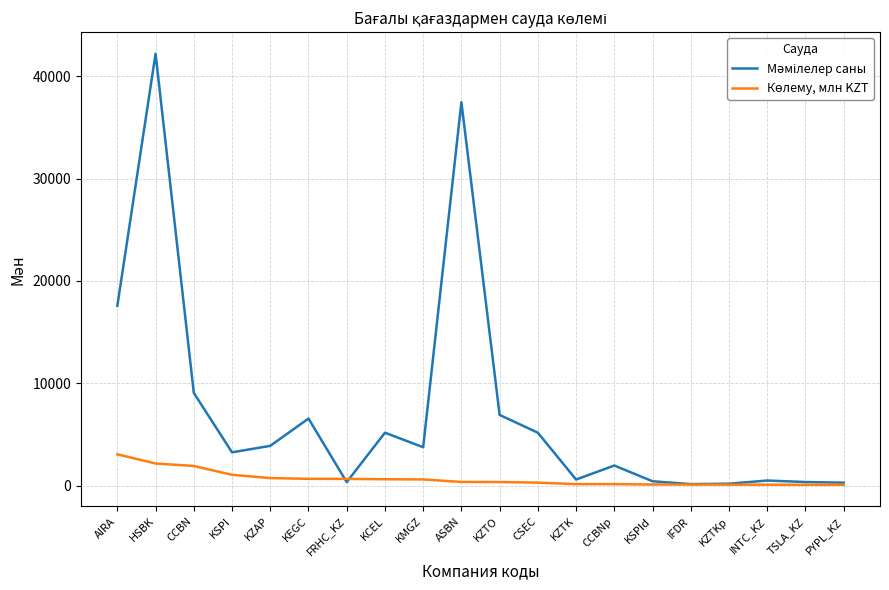

Between PYPL_KZ and KSPId, which is larger?

KSPId